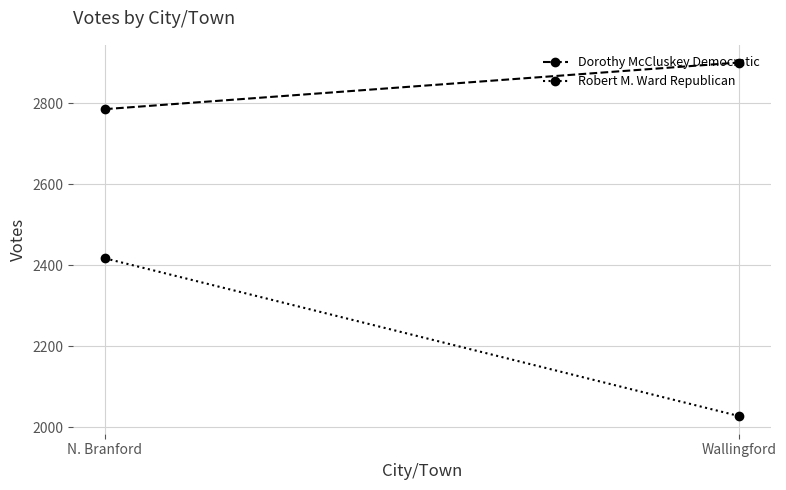

What are all the series names shown in the legend?

Dorothy McCluskey Democratic, Robert M. Ward Republican